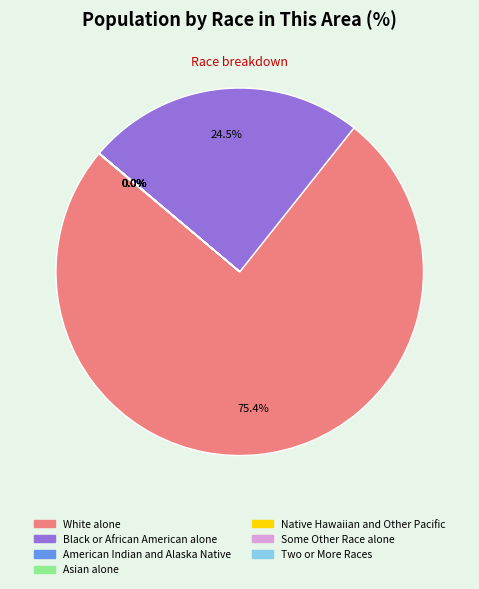

Does White alone represent more than half of the total?

Yes